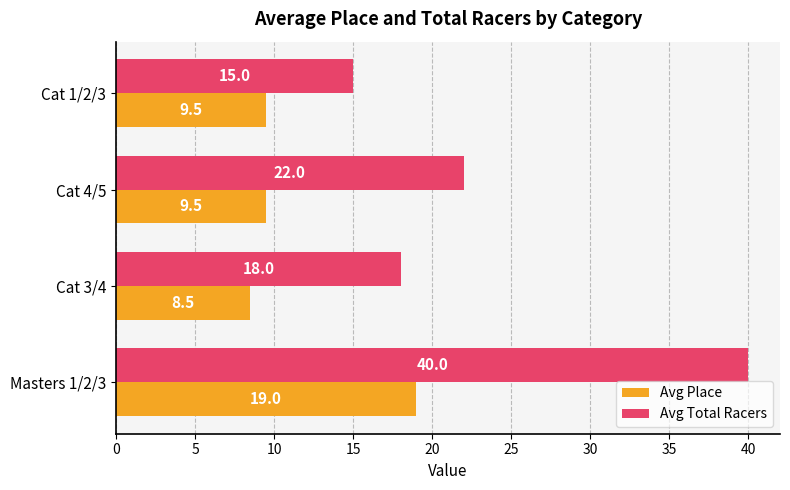

True or false: Avg Total Racers has a value of 6.7 at Cat 4/5.

False